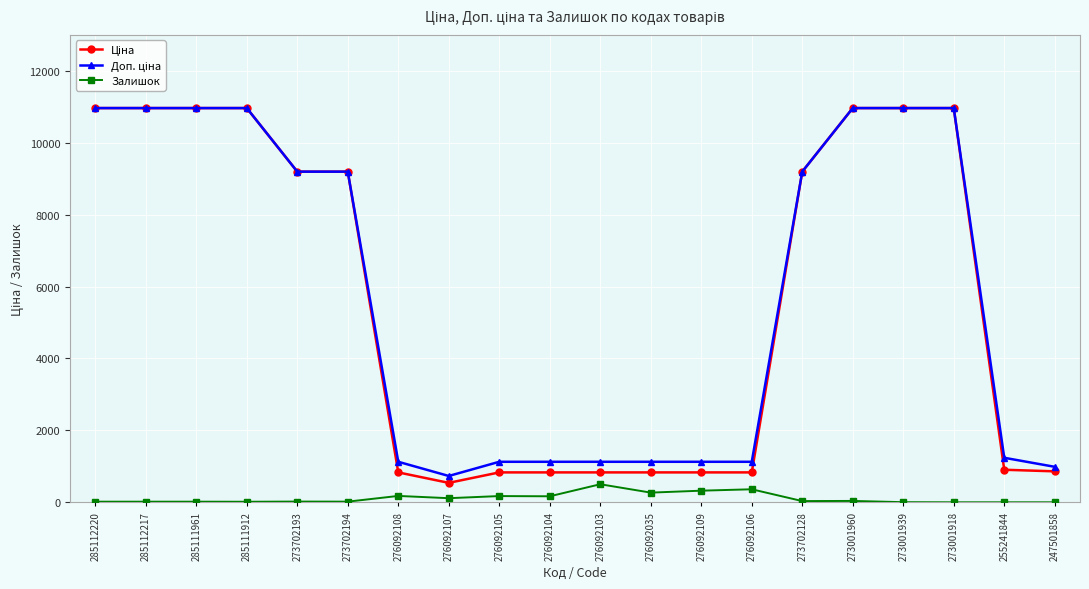

What position from the left is 273001939?

17